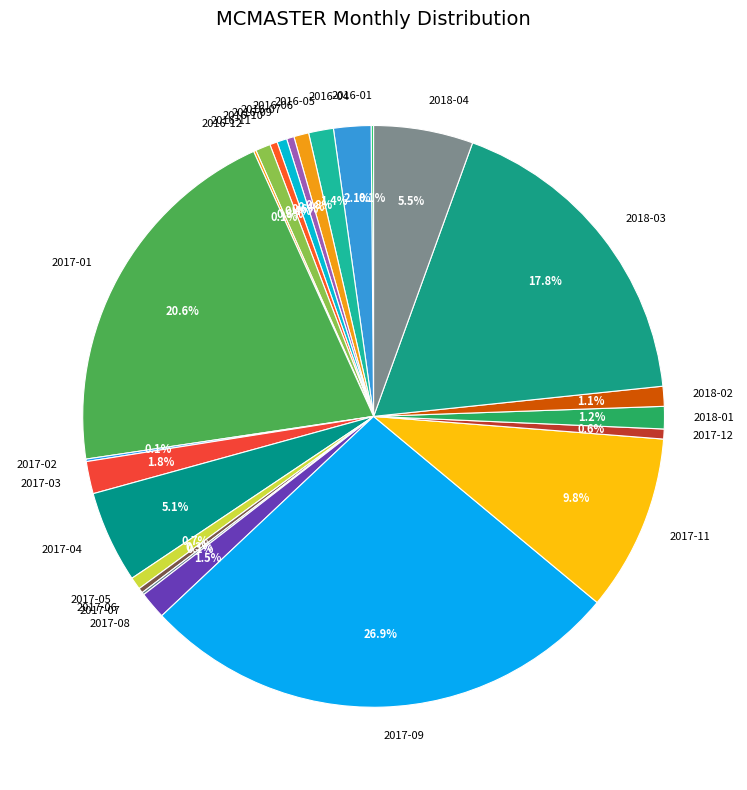

What percentage is the 2016-05 slice, to the nearest percent?

1%